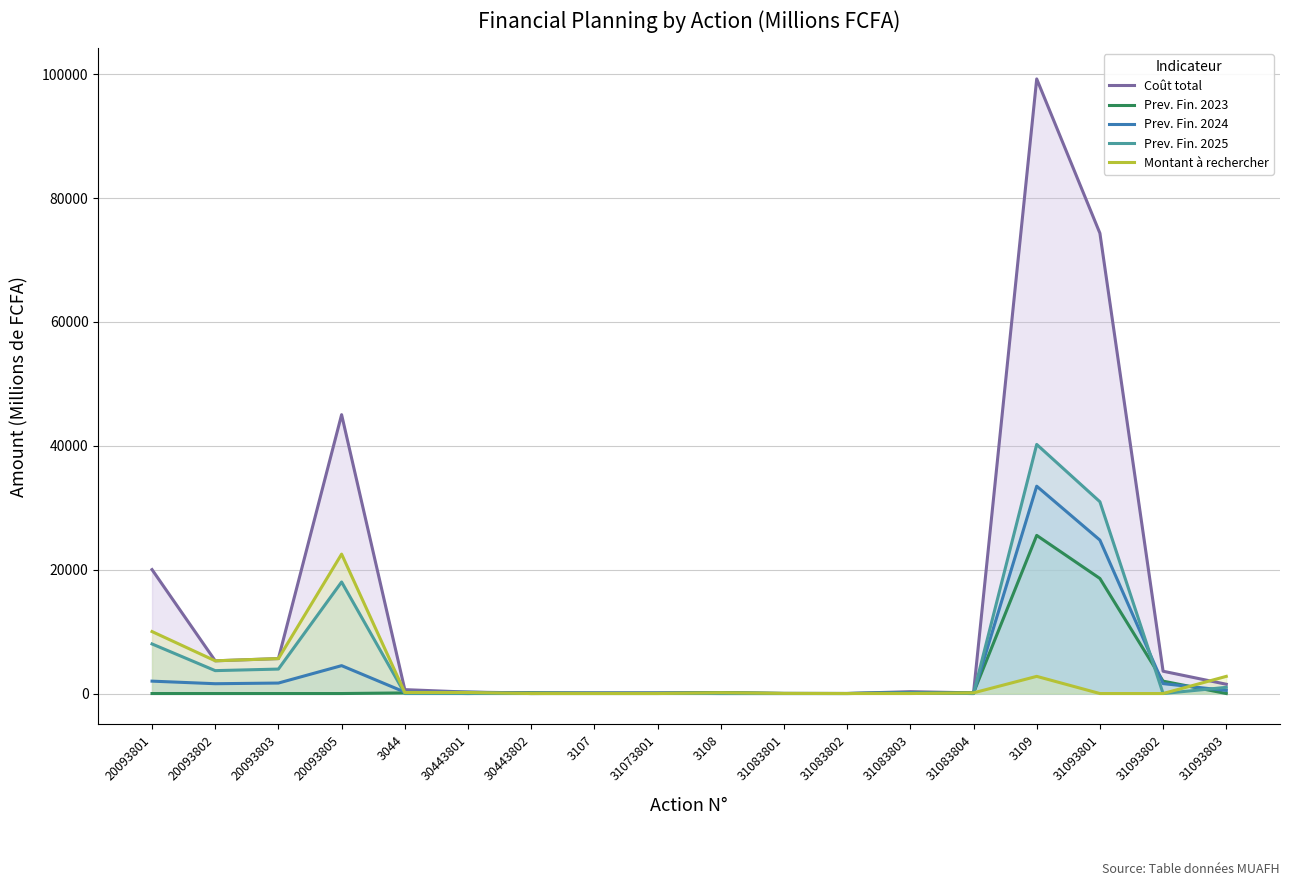

List the series in order of their peak value, lowest first.

Montant à rechercher, Prev. Fin. 2023, Prev. Fin. 2024, Prev. Fin. 2025, Coût total